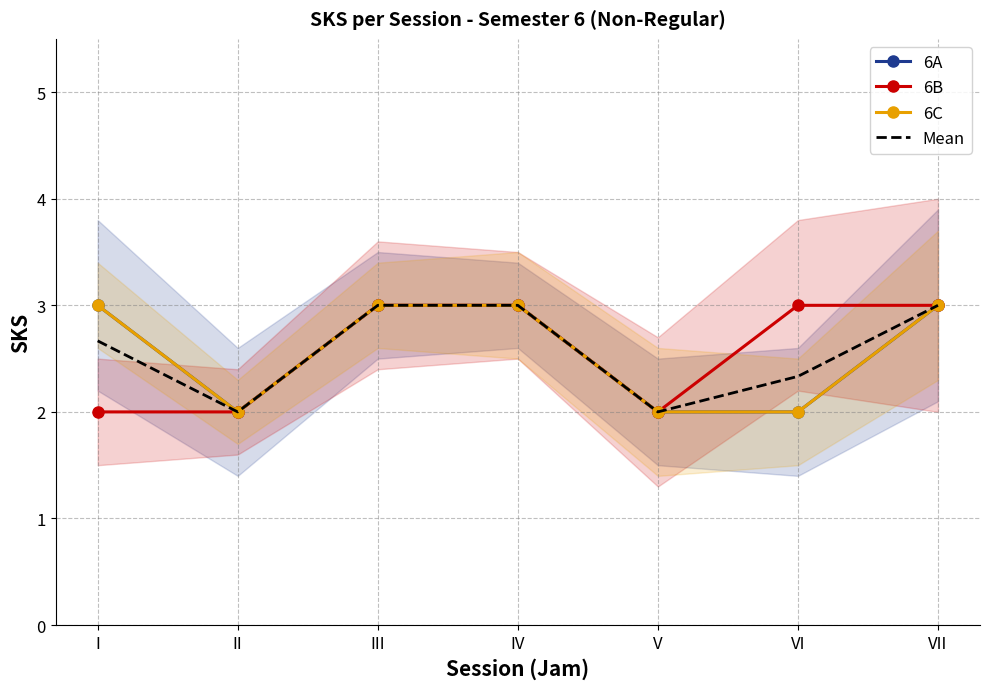

In 6C, how many points are lower than both neighbors (excluding endpoints)?

1